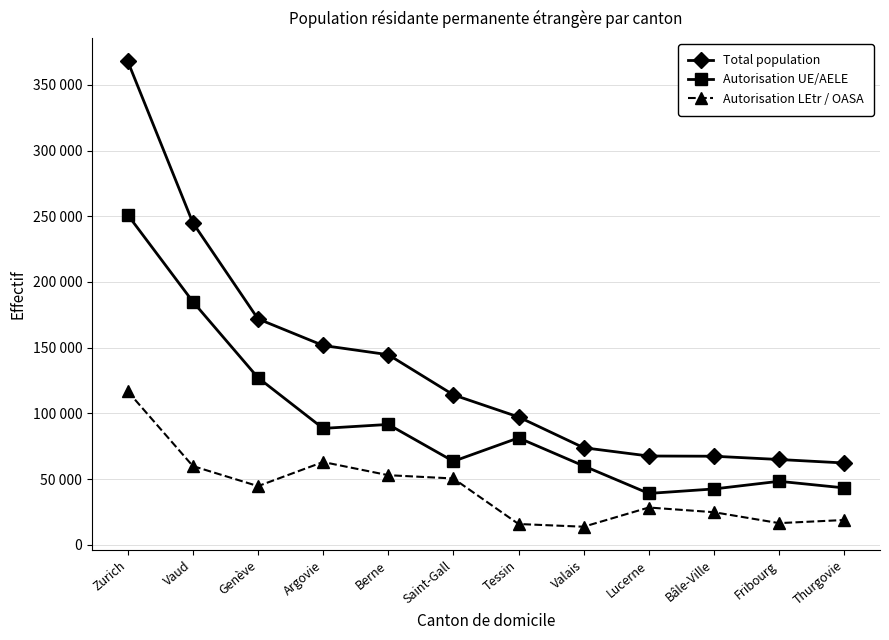

What is the average value of the Autorisation LEtr / OASA series?

42235